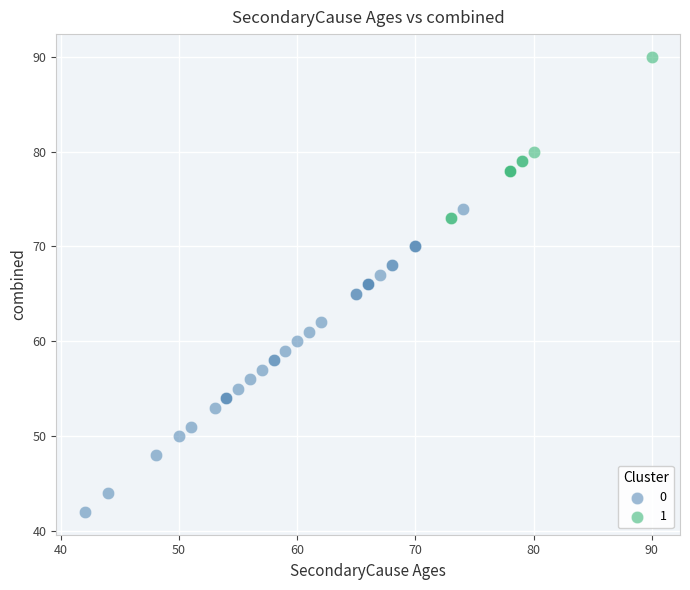

What are all the series names shown in the legend?

0, 1